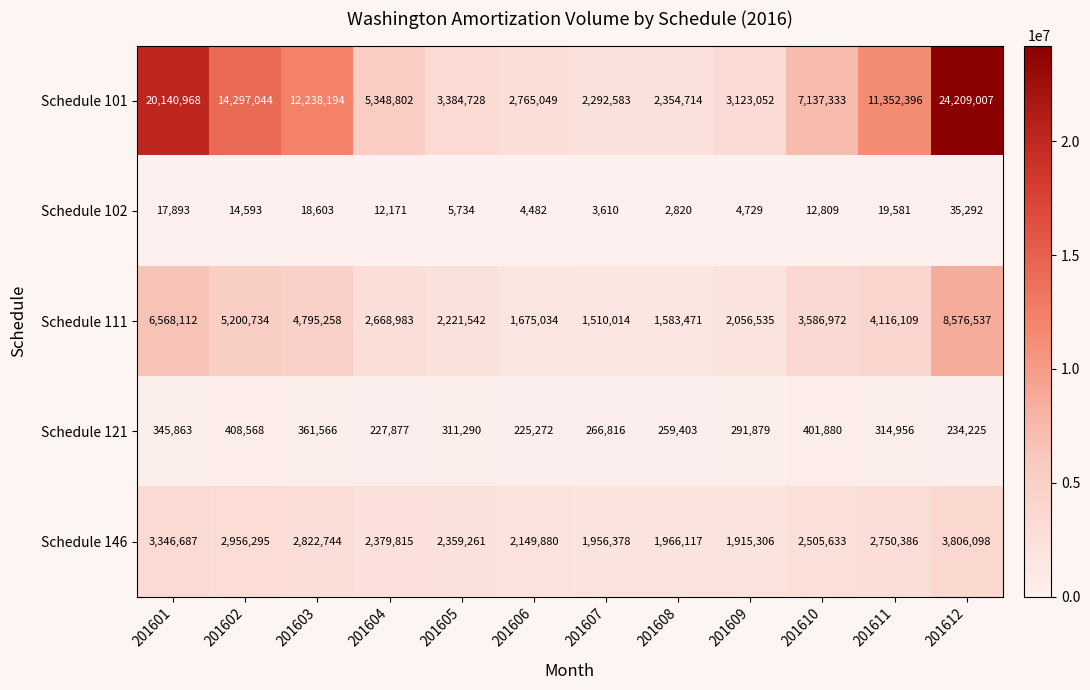

Where is Schedule 121 nearest to the value 316920?

201611